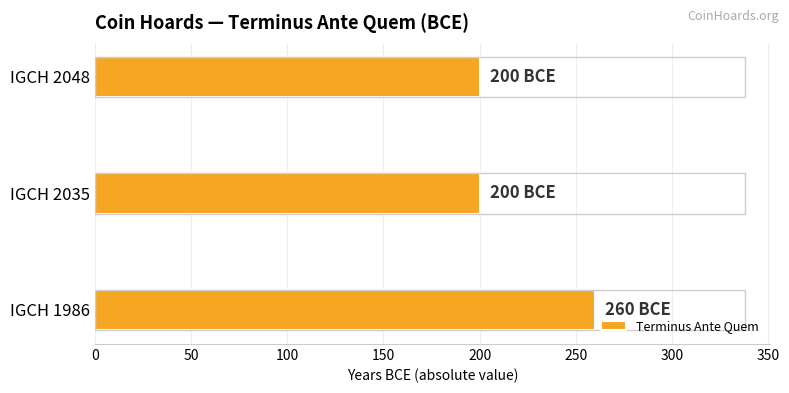

How many bars are there in total?

3